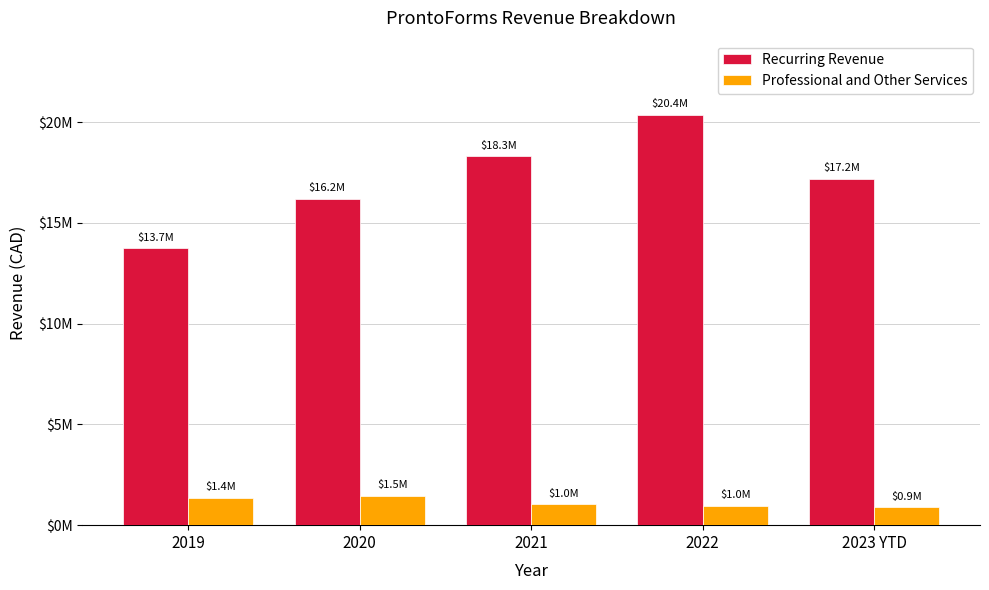

What is the difference between the second highest and minimum values in the Recurring Revenue series?

4575905